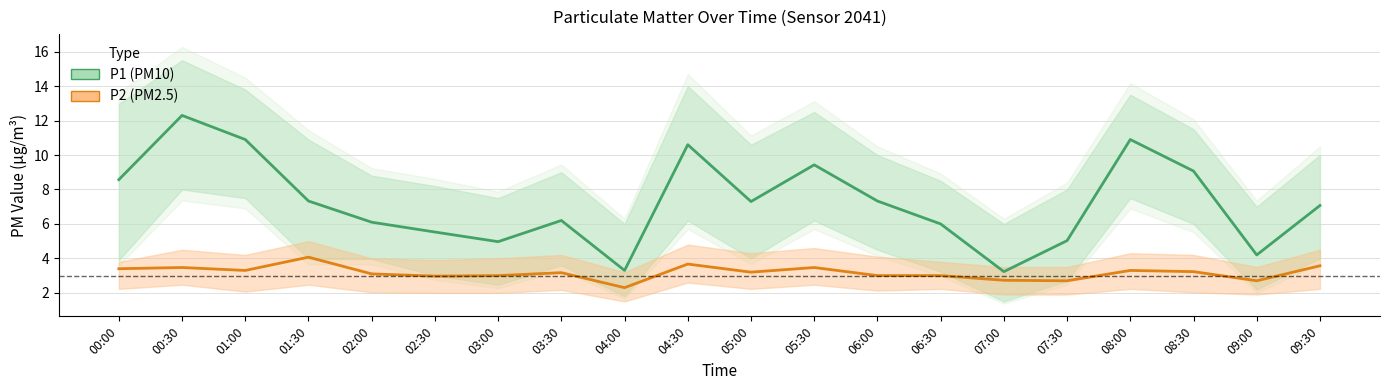

What is the label of the 19th point from the right?

00:30